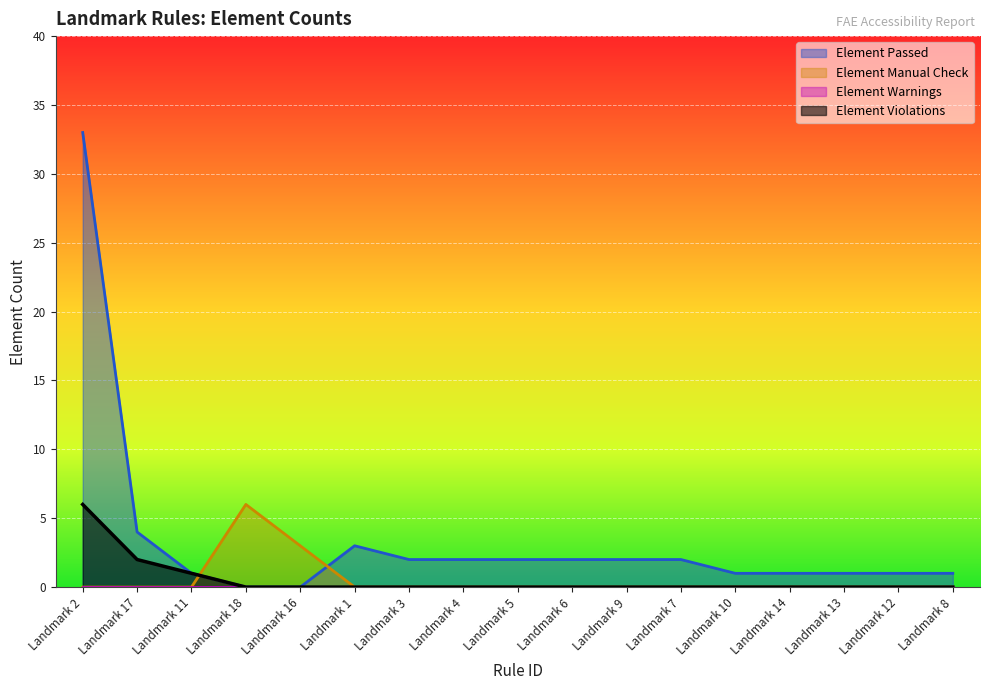

What is the label of the 8th point from the left?

Landmark 4